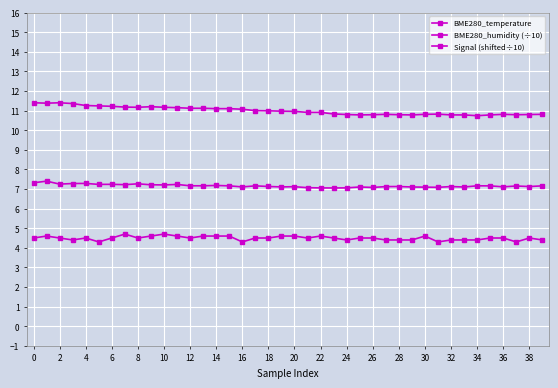

Count the number of data series in this chart.

3